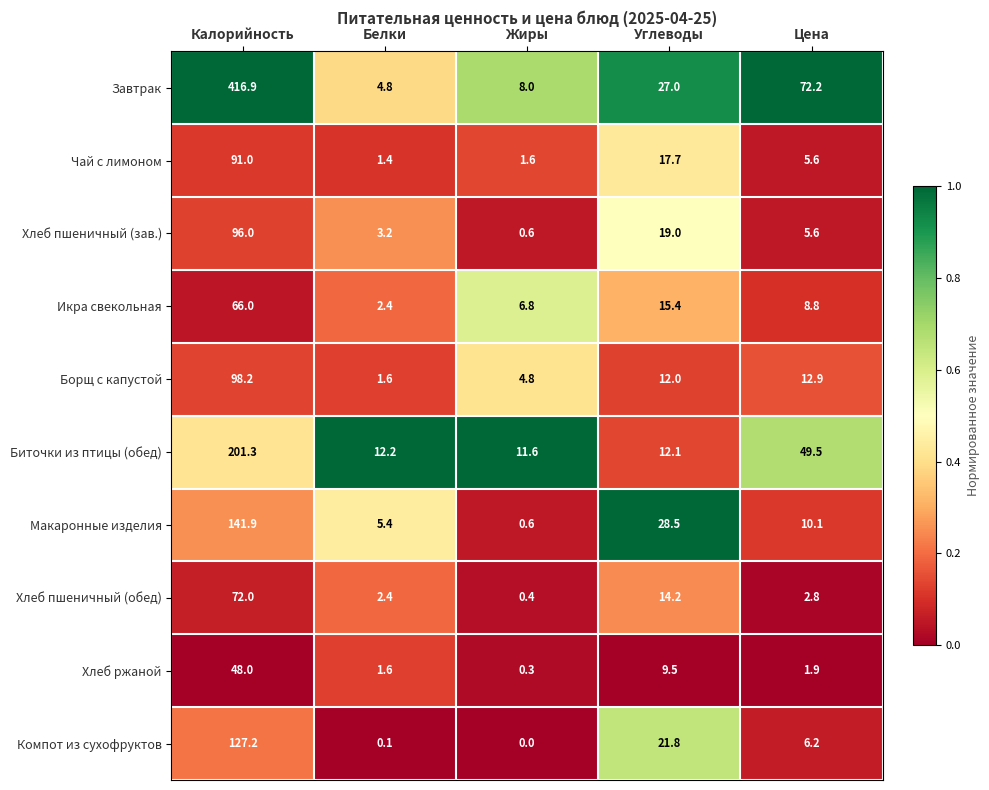

Rank the series by their maximum value, from lowest to highest.

Хлеб ржаной, Икра свекольная, Хлеб пшеничный (обед), Чай с лимоном, Хлеб пшеничный (зав.), Борщ с капустой, Компот из сухофруктов, Макаронные изделия, Биточки из птицы (обед), Завтрак